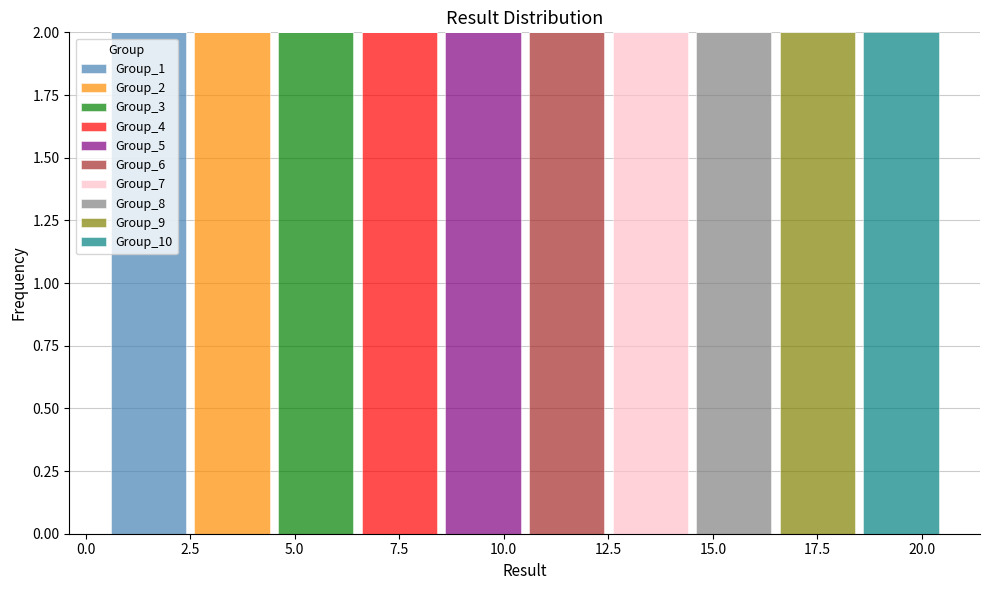

Reading left to right, list every stacked bar in this chart as the range it spans on the x-axis followed by its total height. The values are not printed on the chart, so give them approximately, as read against the axis.

0.5 to 2.5: 2
2.5 to 4.5: 2
4.5 to 6.5: 2
6.5 to 8.5: 2
8.5 to 10.5: 2
10.5 to 12.5: 2
12.5 to 14.5: 2
14.5 to 16.5: 2
16.5 to 18.5: 2
18.5 to 20.5: 2